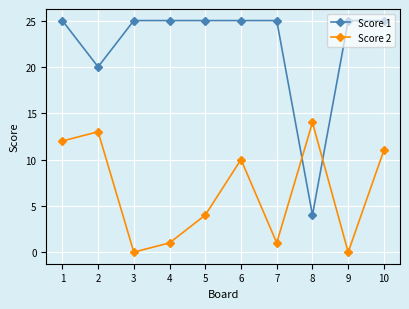

In Score 2, how many points are higher than both neighbors (excluding endpoints)?

3